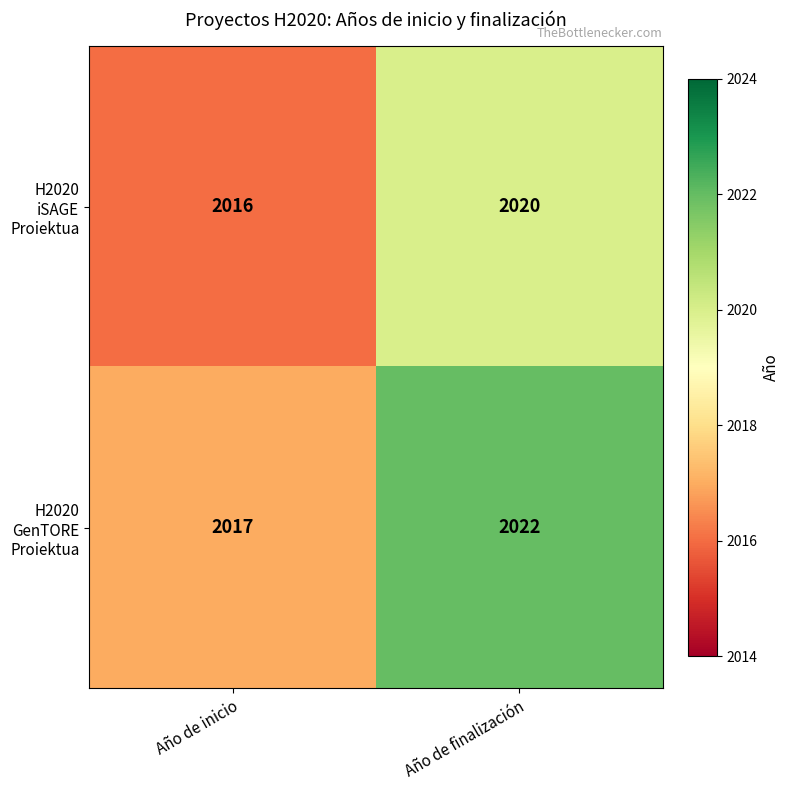

At which label is H2020 iSAGE Proiektua closest to 2018?

Año de inicio